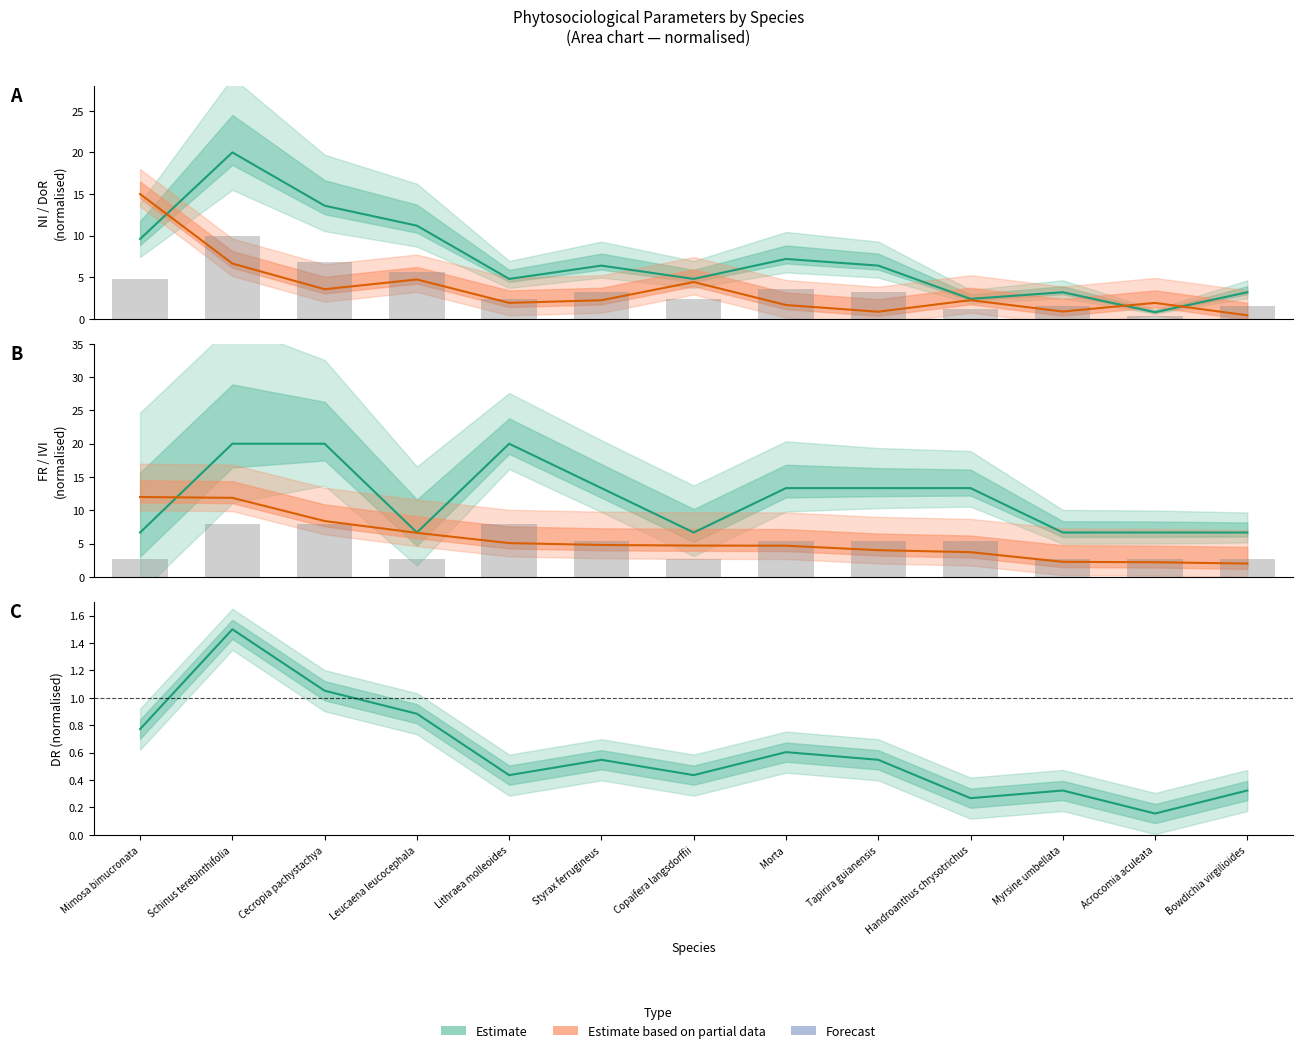

Read the IVI value at Lithraea molleoides.

5.1